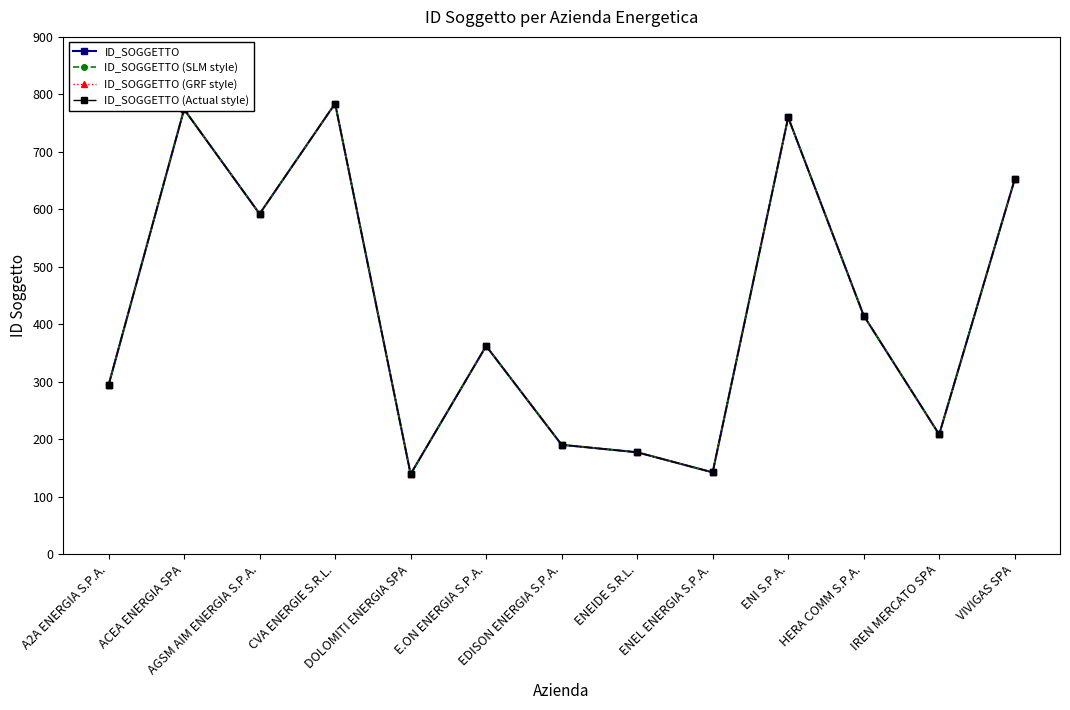

Reading left to right, transcribe all the data shown in this chart.

ID_SOGGETTO: 294	774	592	784	139	362	190	177	142	760	415	208	652
ID_SOGGETTO (SLM style): 294	774	592	784	139	362	190	177	142	760	415	208	652
ID_SOGGETTO (GRF style): 294	774	592	784	139	362	190	177	142	760	415	208	652
ID_SOGGETTO (Actual style): 294	774	592	784	139	362	190	177	142	760	415	208	652